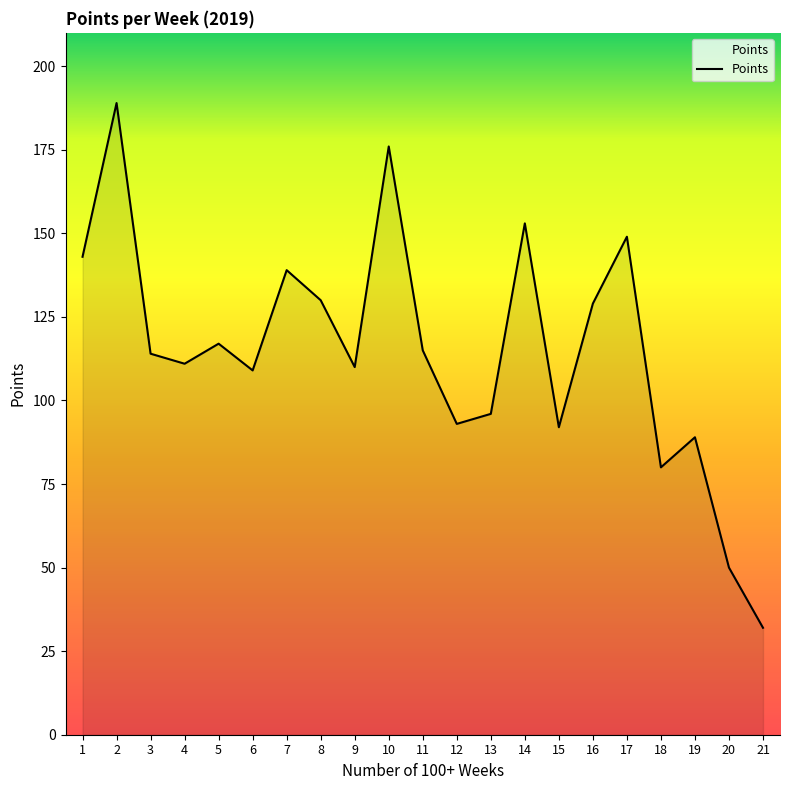

What is the minimum value shown in the chart?

32